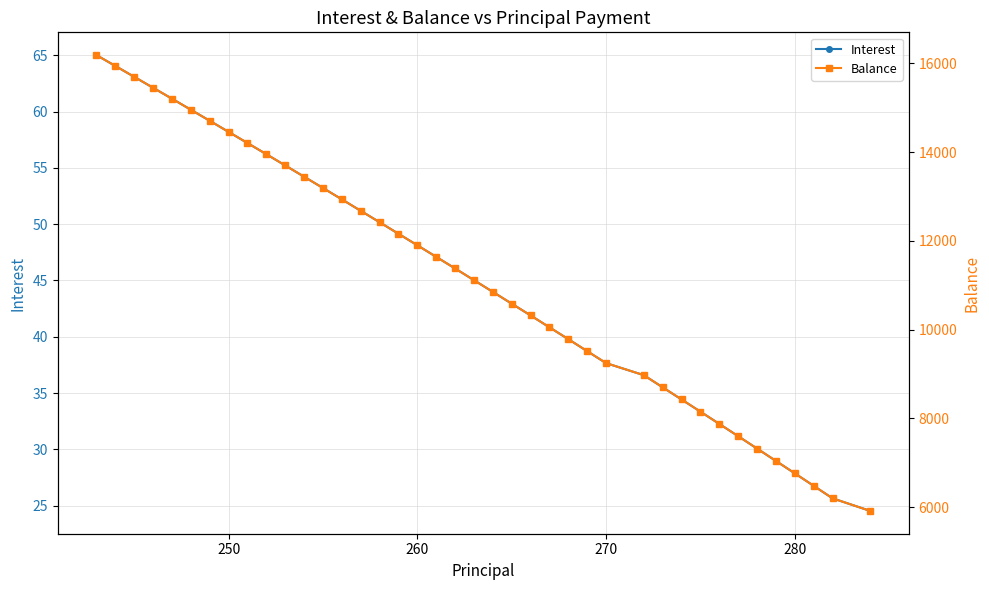

The value of Interest at 280 is 10.2. True or false?

False